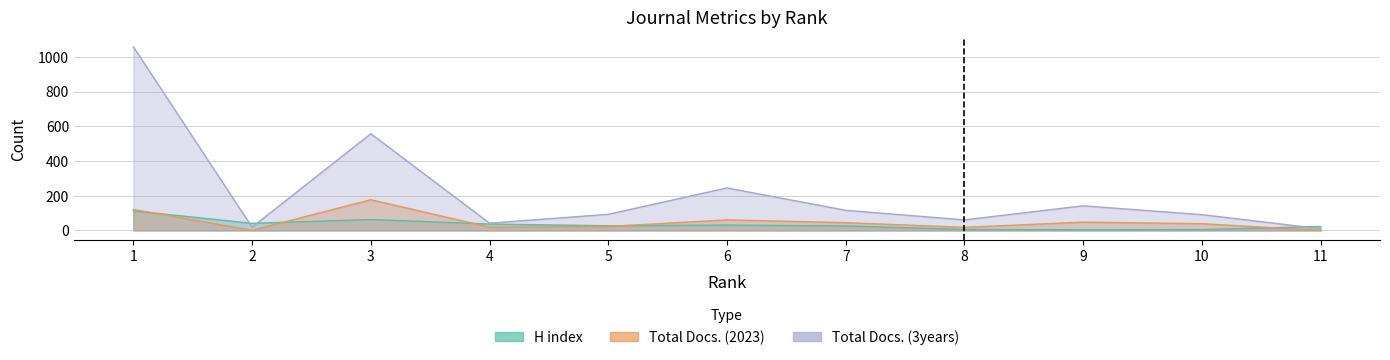

How many interior local peaks does the Total Docs. (3years) series have?

3